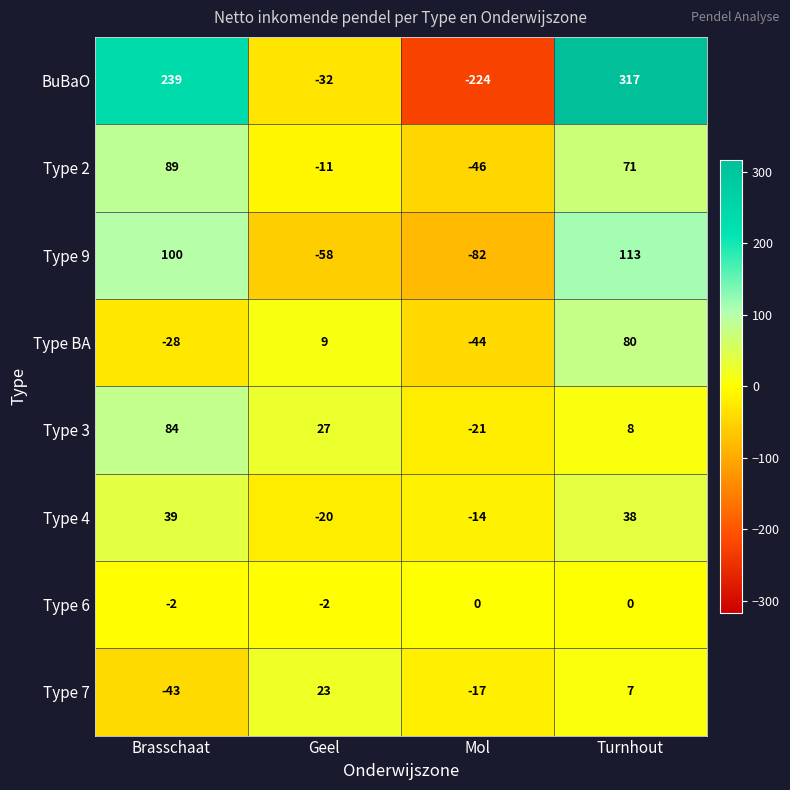

Rank the series at Brasschaat from lowest to highest value.

Type 7, Type BA, Type 6, Type 4, Type 3, Type 2, Type 9, BuBaO